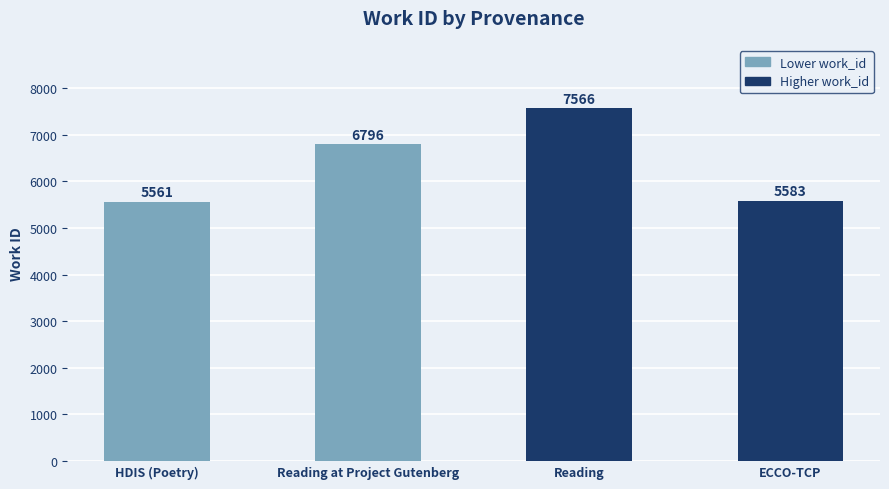

What is the label of the 4th bar from the right?

HDIS (Poetry)